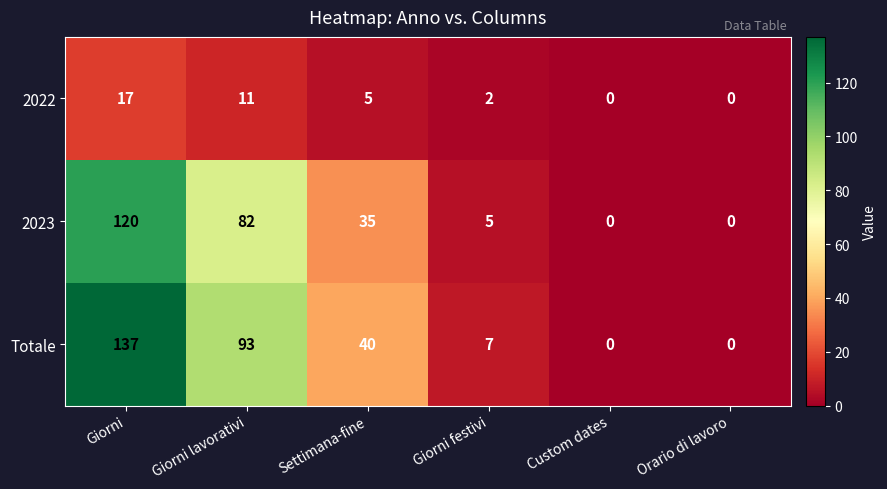

What is the difference between the maximum and minimum values in the 2022 series?

17